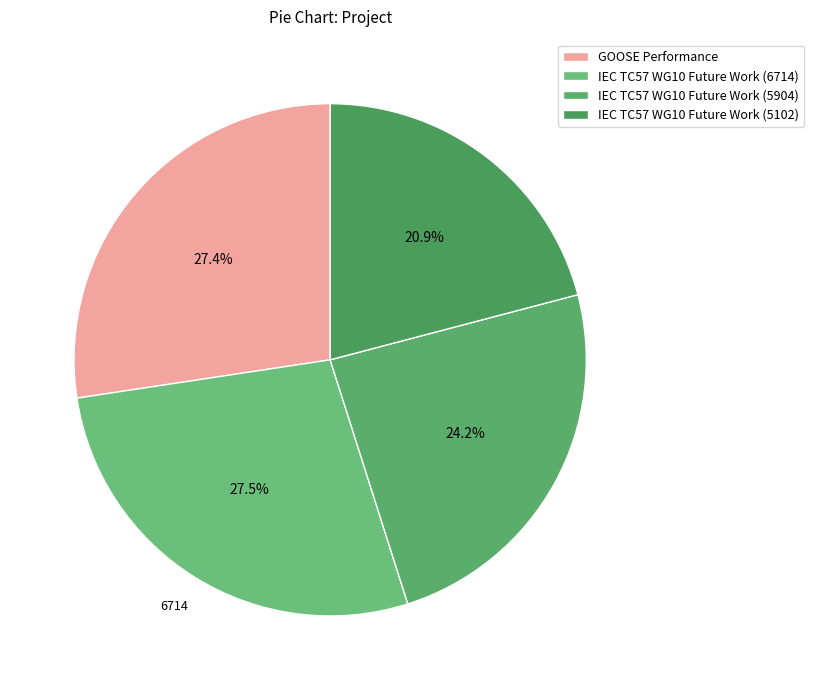

Does any single category account for the majority?

No